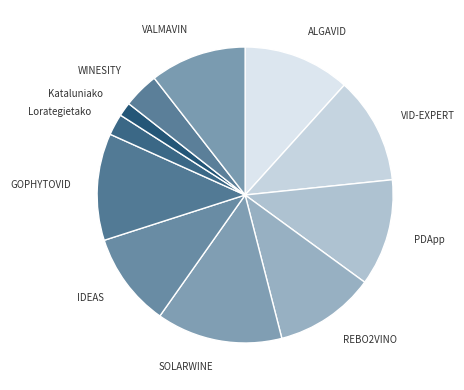

Count the number of slices in the pie.

11